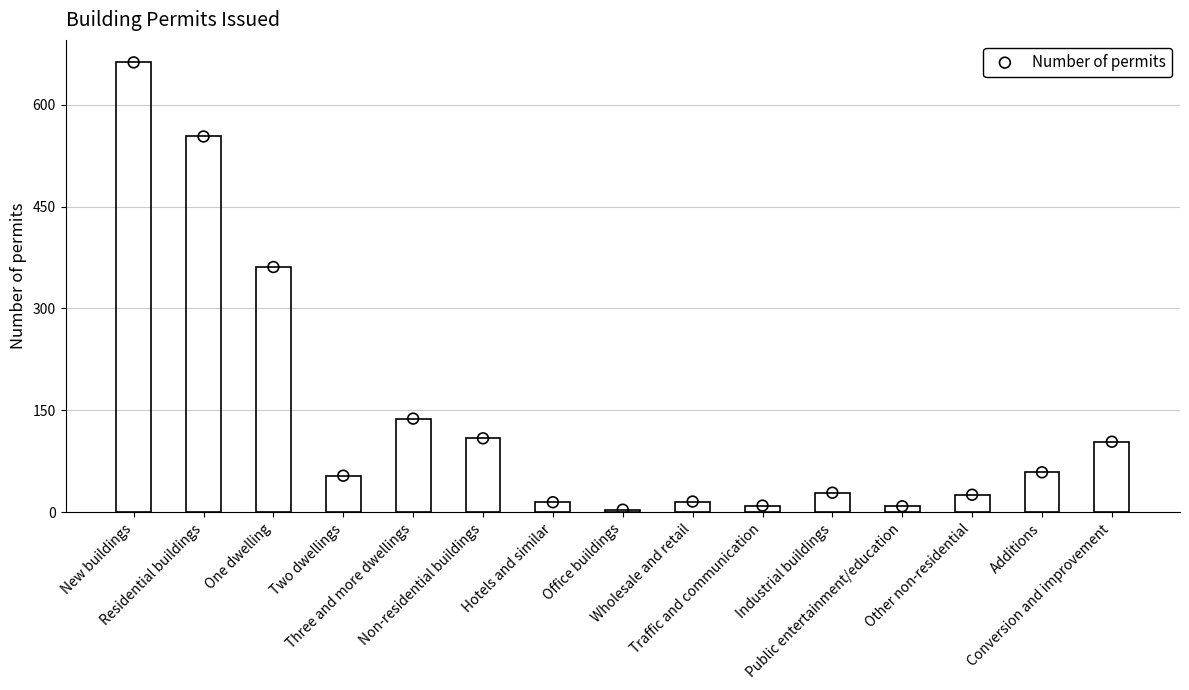

What is the change in value from Three and more dwellings to Conversion and improvement?

-34